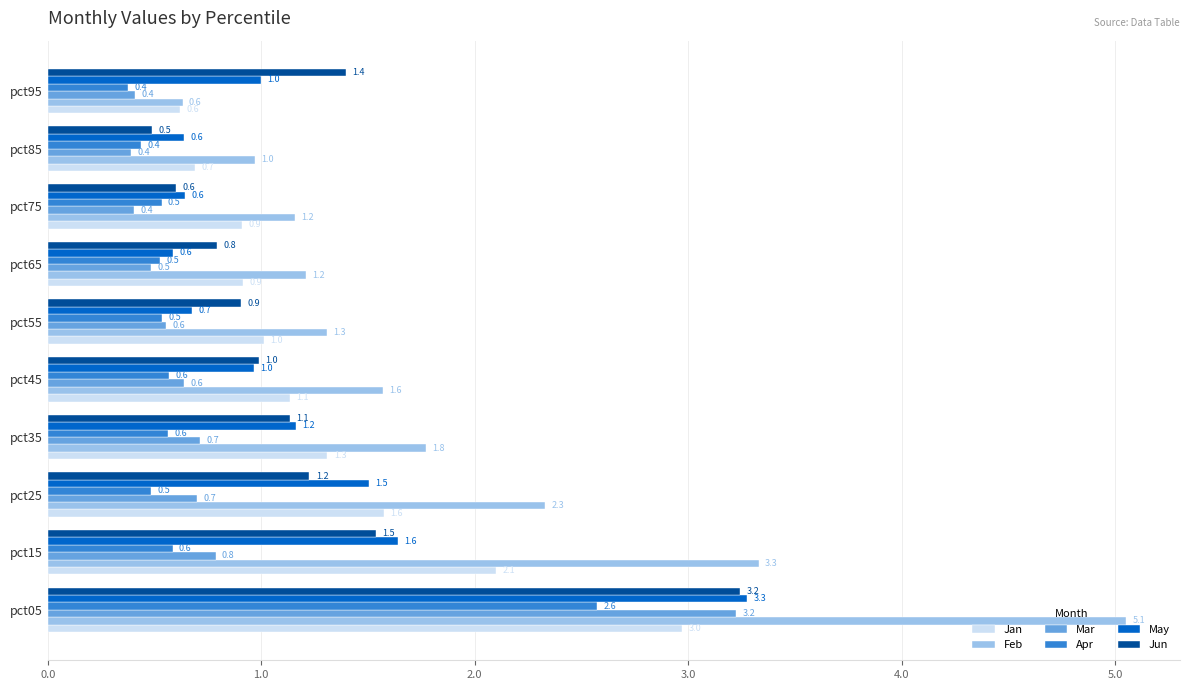

What is the maximum value for Jun?

3.2